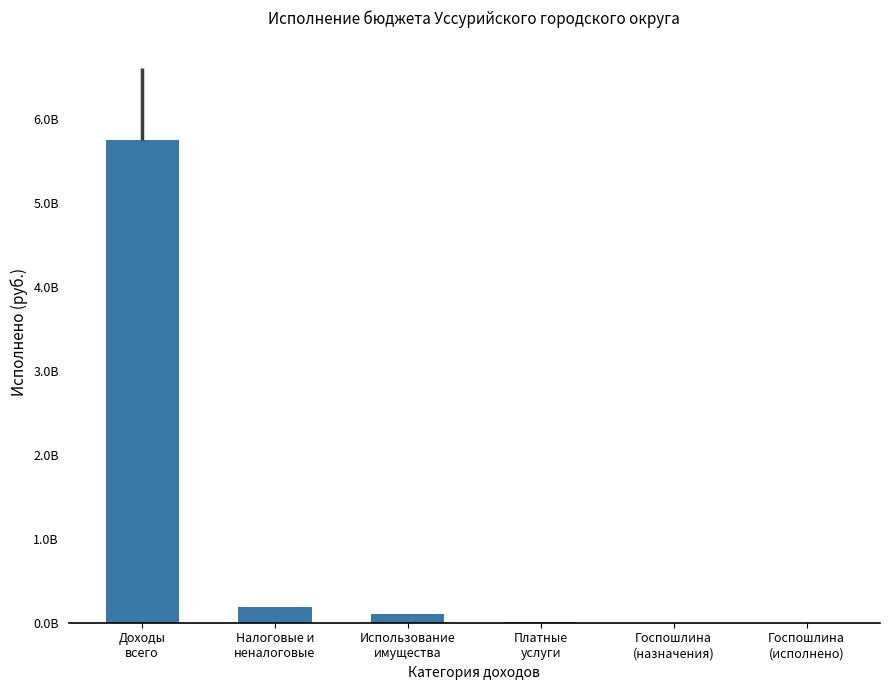

What is the maximum value shown in the chart?

5745287860.4